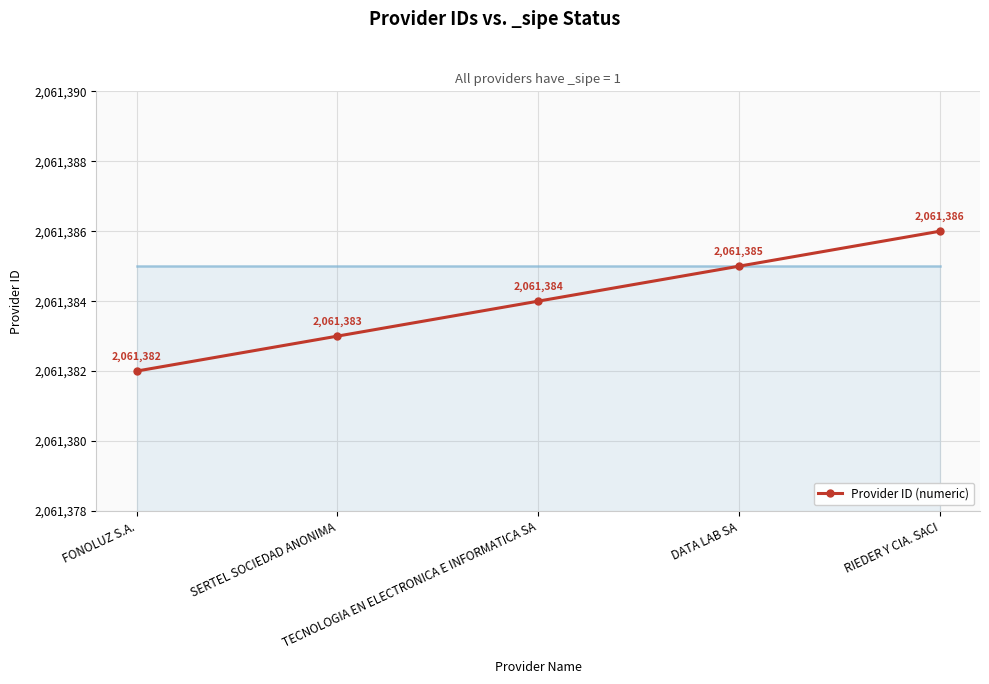

What is the greatest value displayed?

2061386